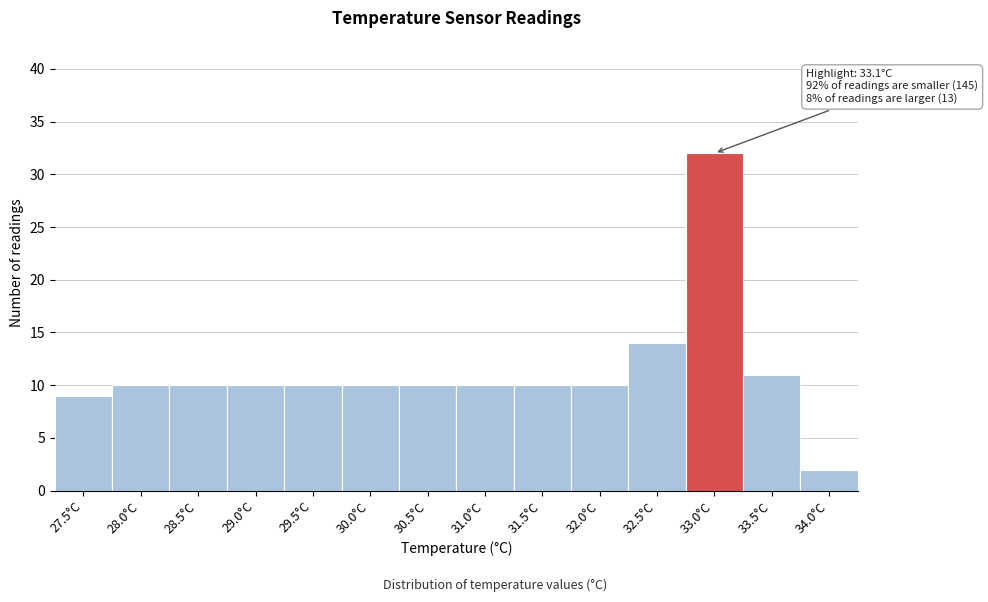

Reading left to right, extract all data points from this chart.

9	10	10	10	10	10	10	10	10	10	14	32	11	2